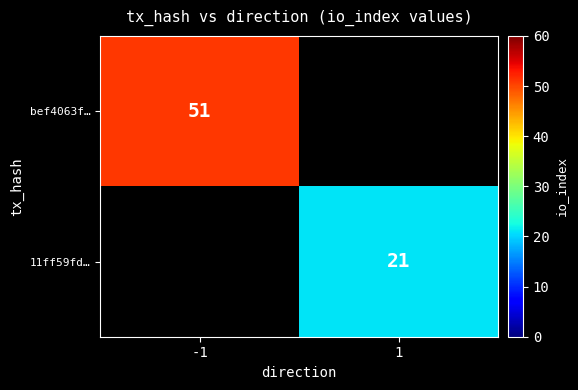

The 11ff59fd… series shows 7 at 1. True or false?

False